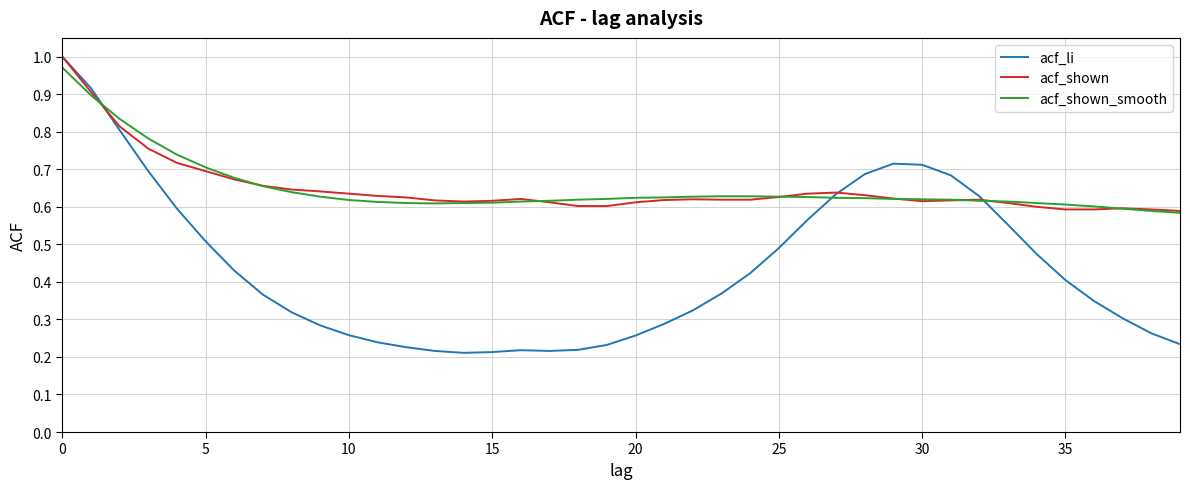

Which series has the widest spread of values?

acf_li